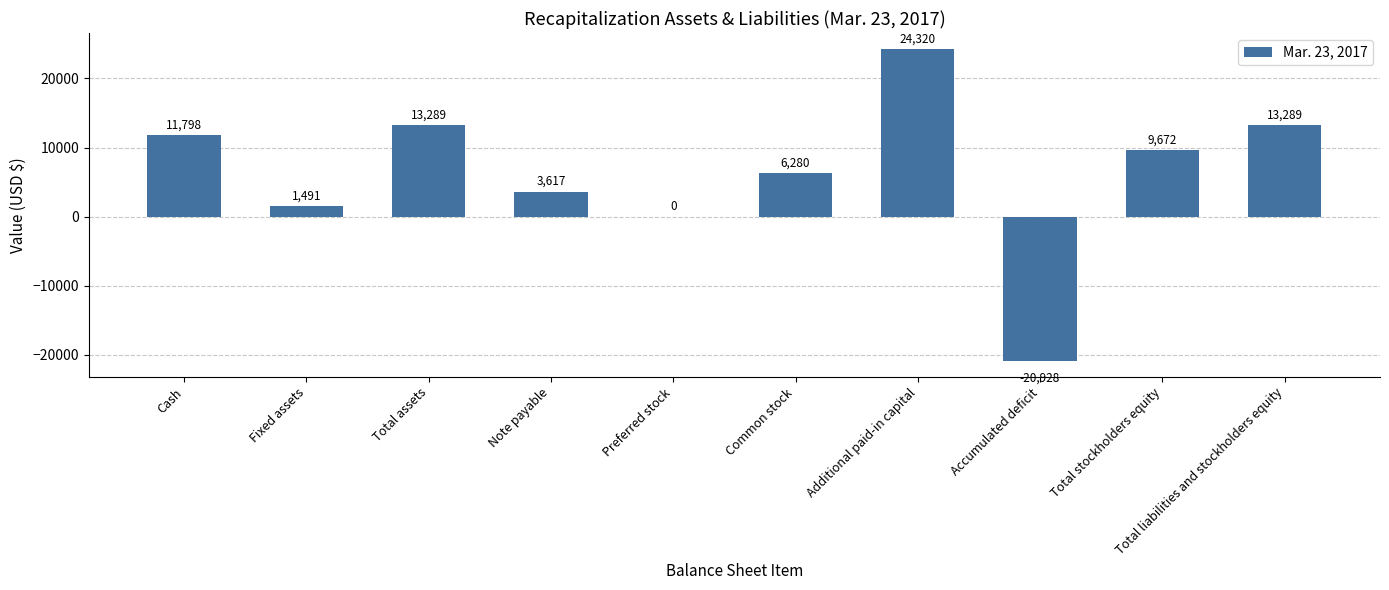

Count the number of data series in this chart.

1